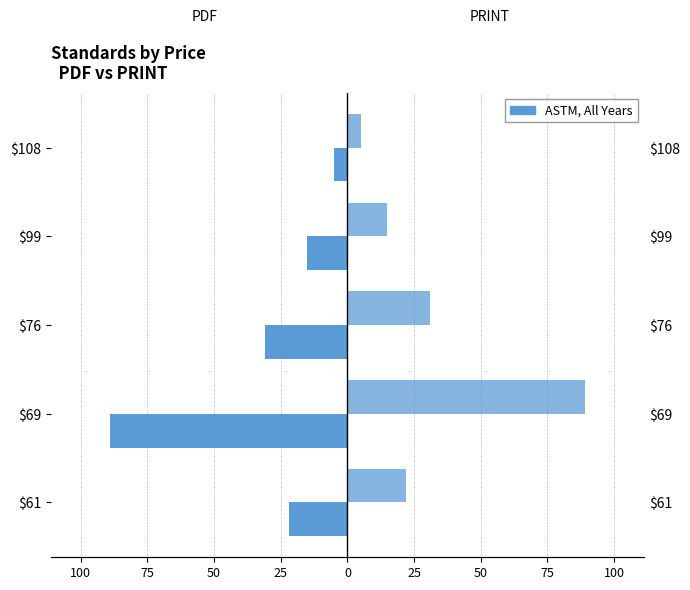

How many values in the Price (PDF) series are below -22?

2